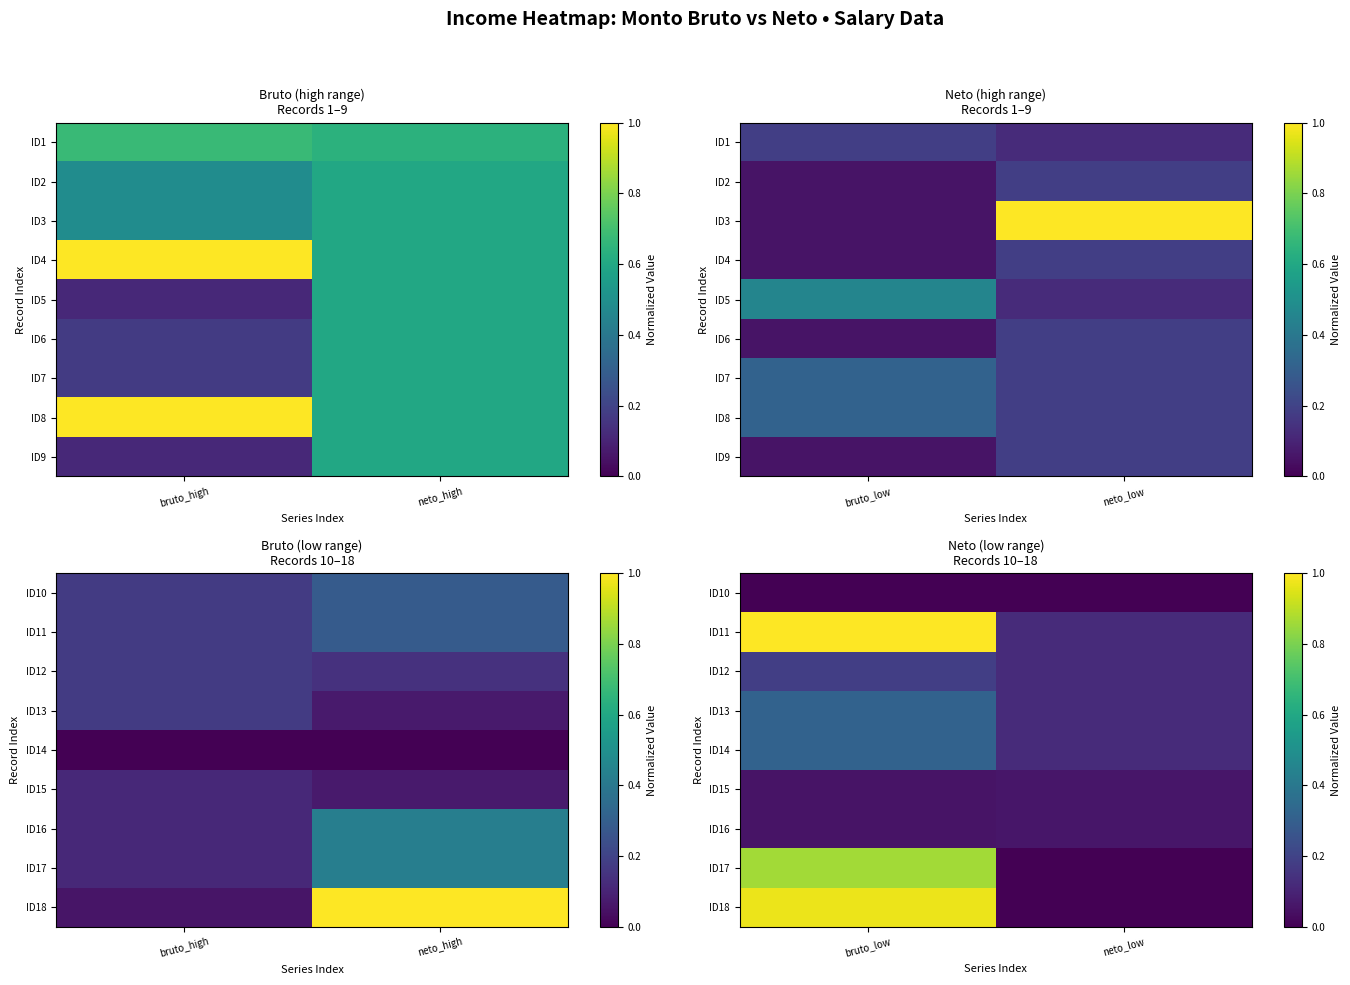

Which category has the highest value across all series?

bruto_low